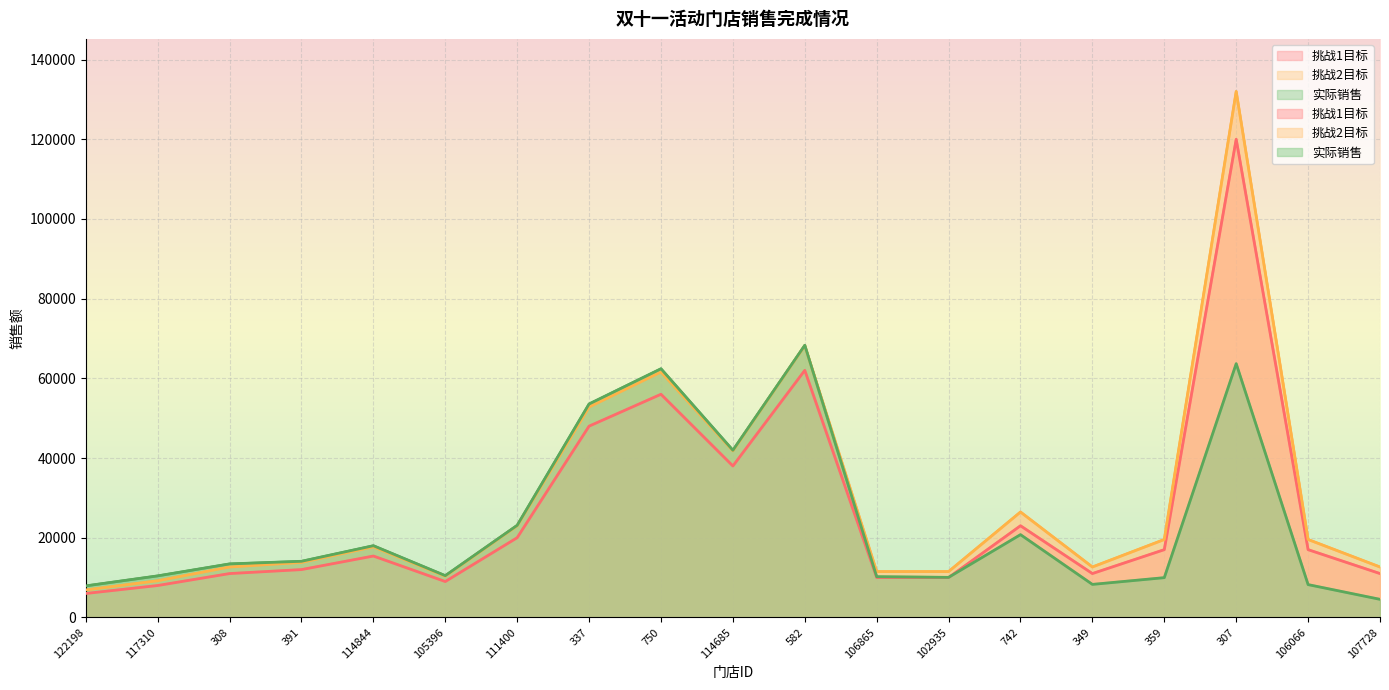

Which series has the widest spread of values?

挑战2目标